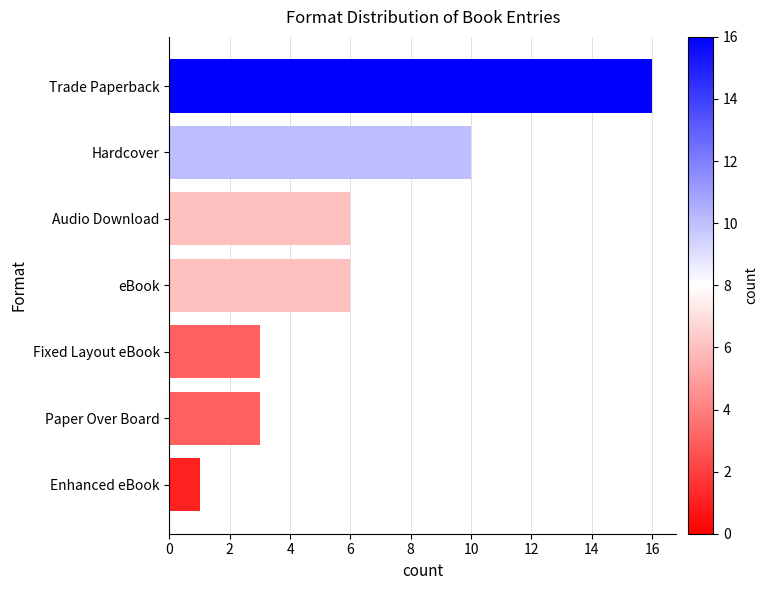

What is the change in value from Fixed Layout eBook to eBook?

+3